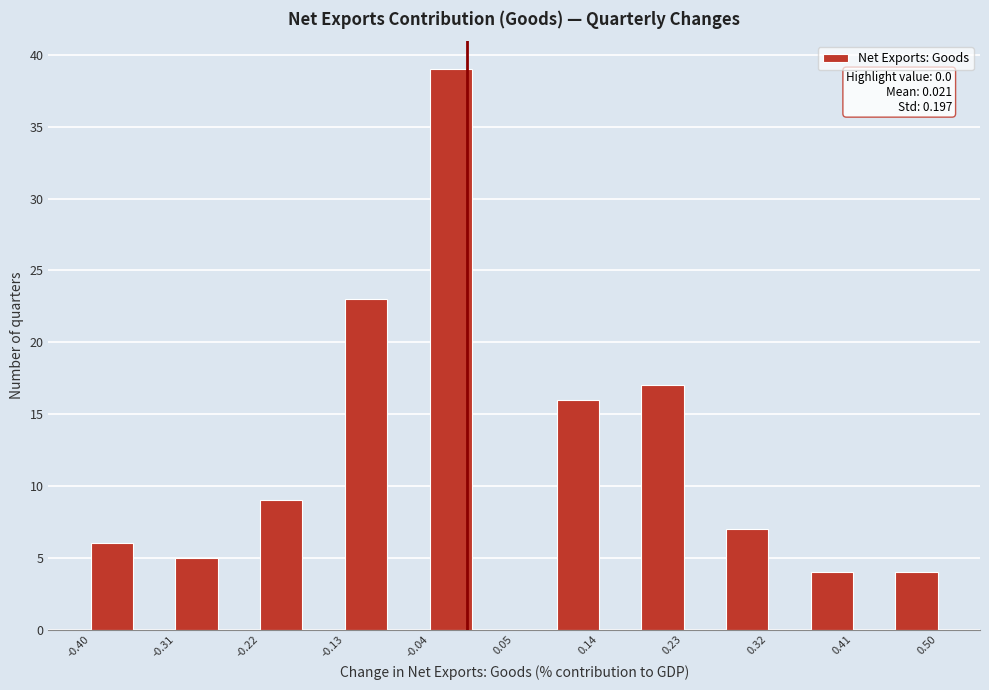

Over which range of the x-axis is the bar tallest?

-0.040 to 0.005